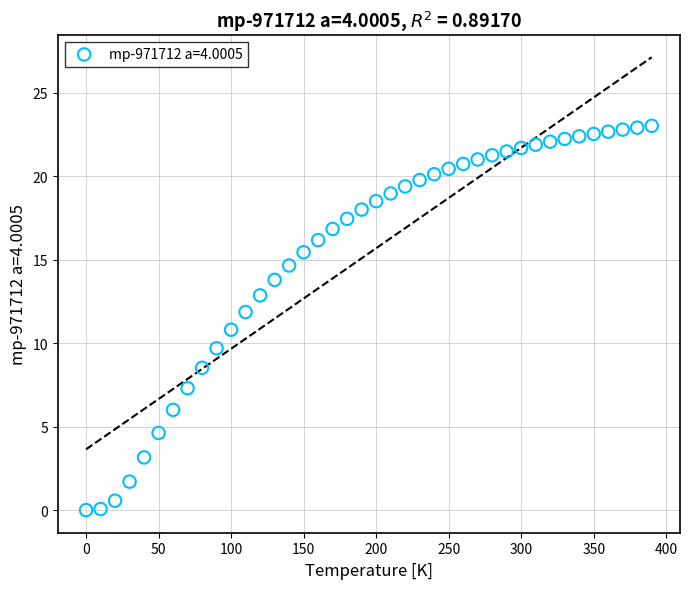

What is the range of Y values (max minus min)?

23.0